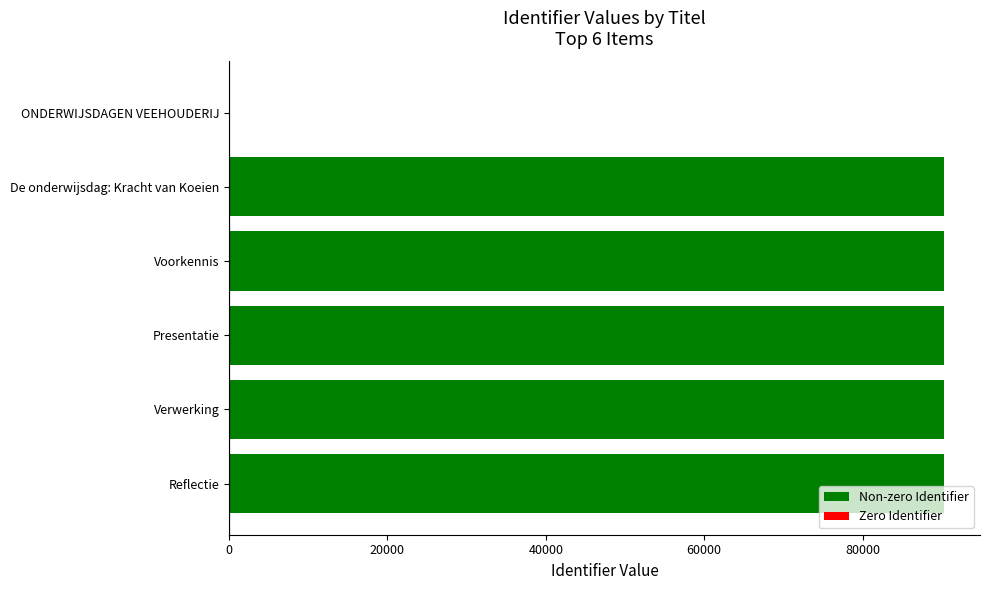

What is the change in value from ONDERWIJSDAGEN VEEHOUDERIJ to Reflectie?

+90316